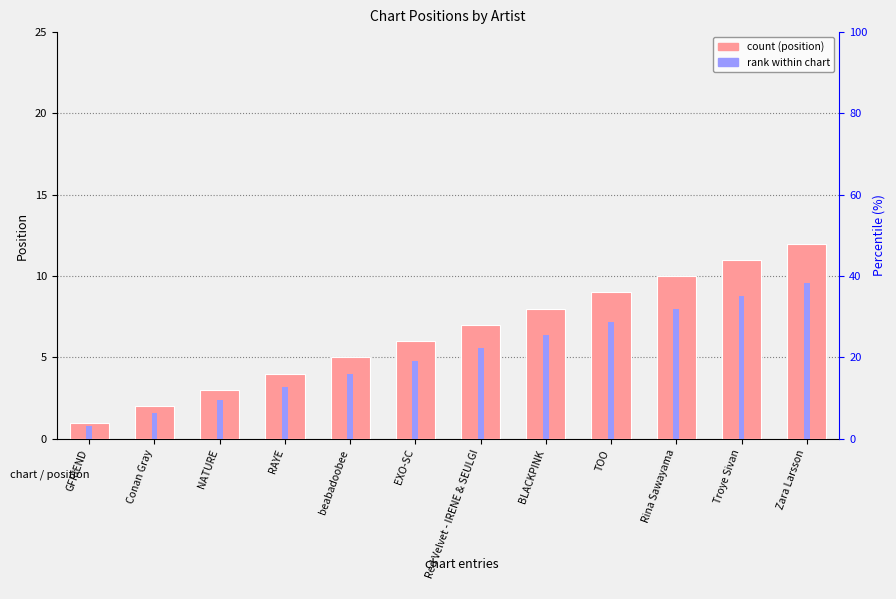

Is the value of count at BLACKPINK greater than the value of rank within chart at RAYE?

Yes